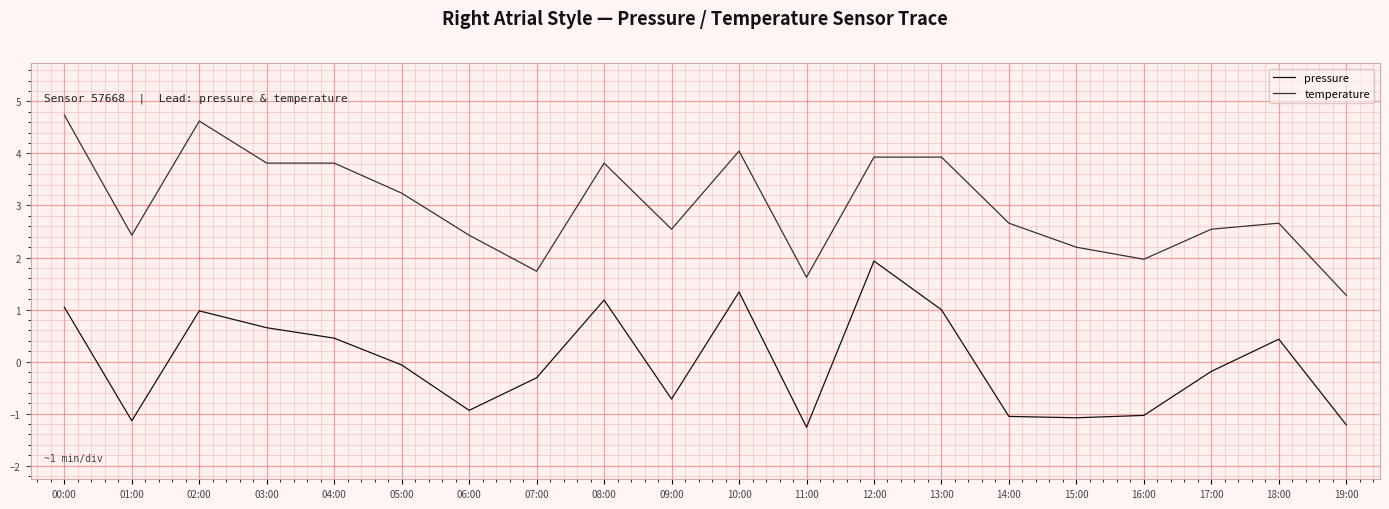

True or false: temperature has a value of 4.4 at 05:00.

False